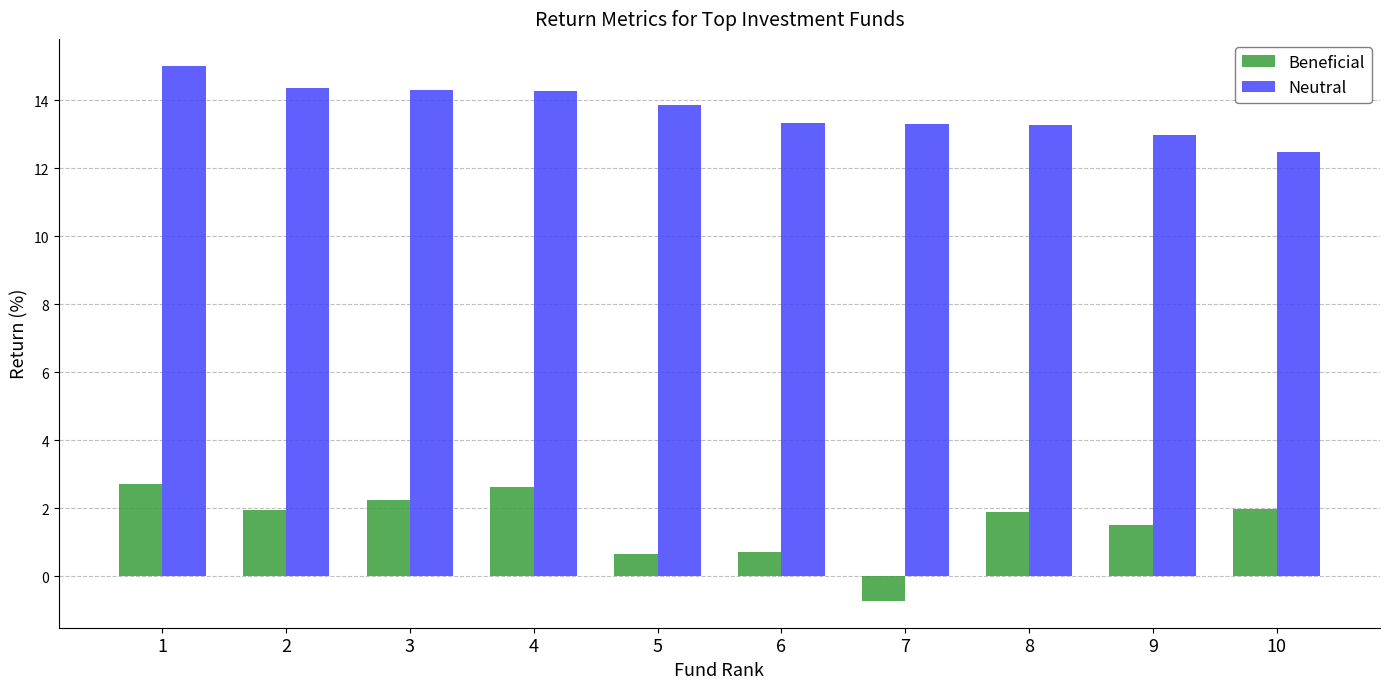

Where does the Beneficial series first go above 1?

1